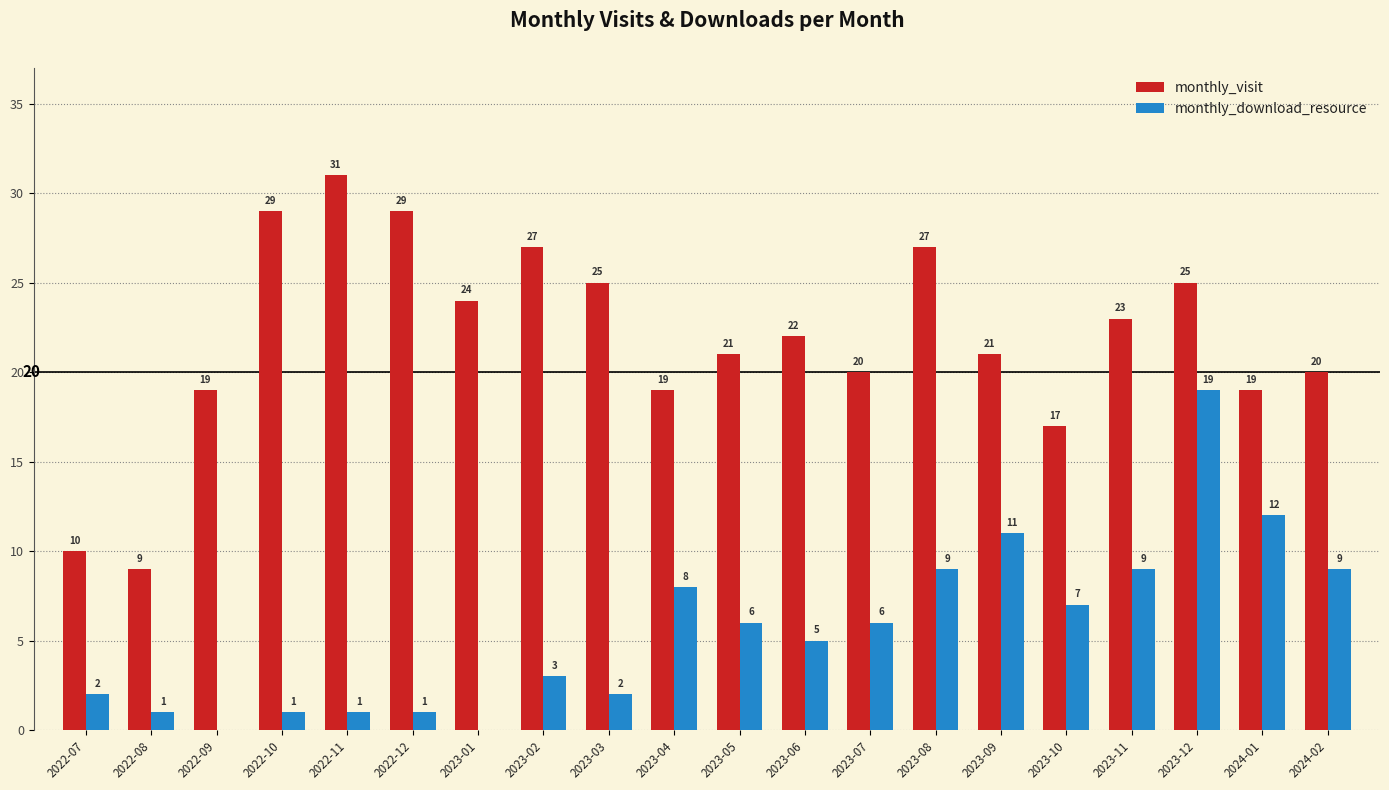

At which label does monthly_download_resource first exceed 6?

2023-04